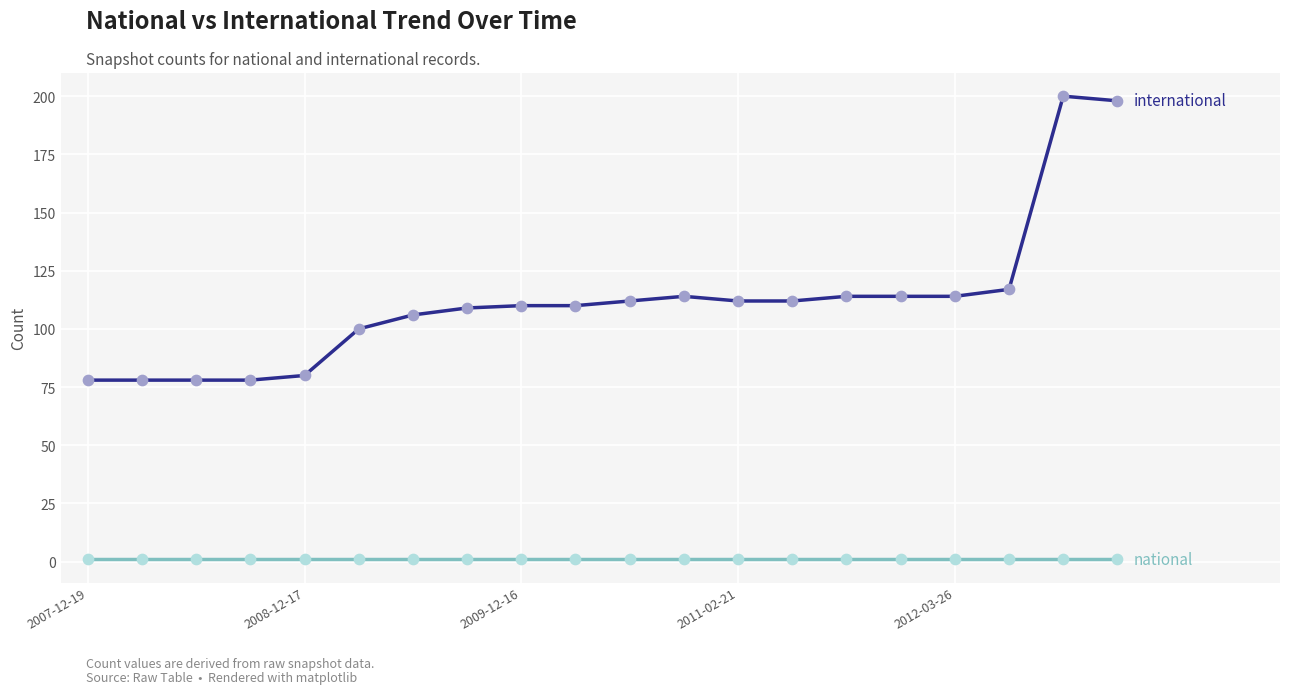

What is the maximum value shown in the chart?

200